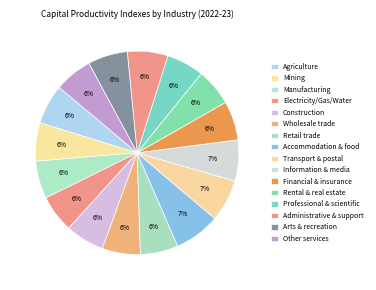

Is the sum of Arts & recreation and Electricity/Gas/Water greater than half?

No